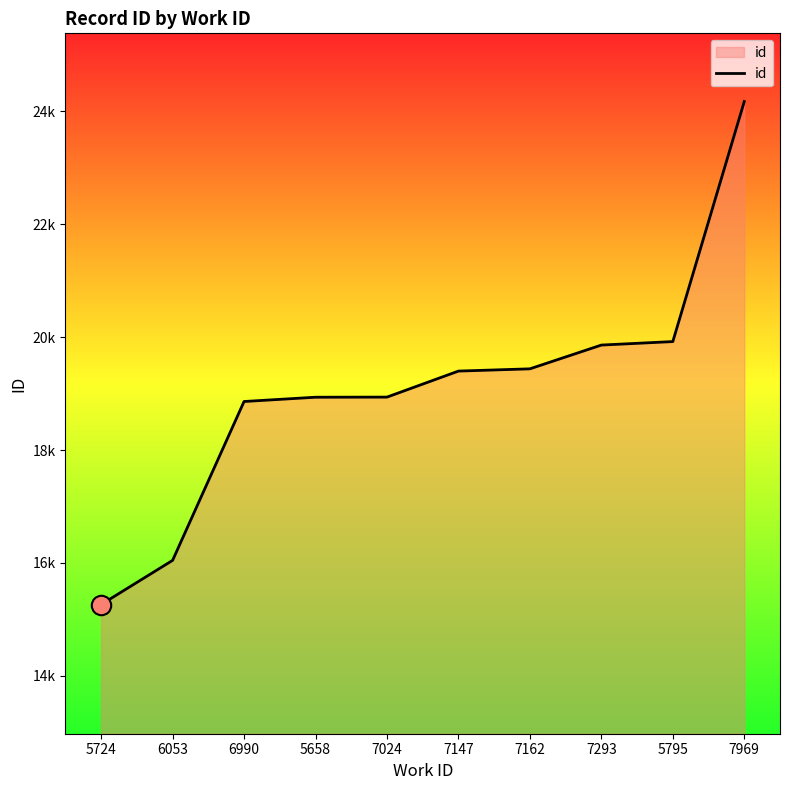

Is this an area chart (filled region under the line)?

Yes